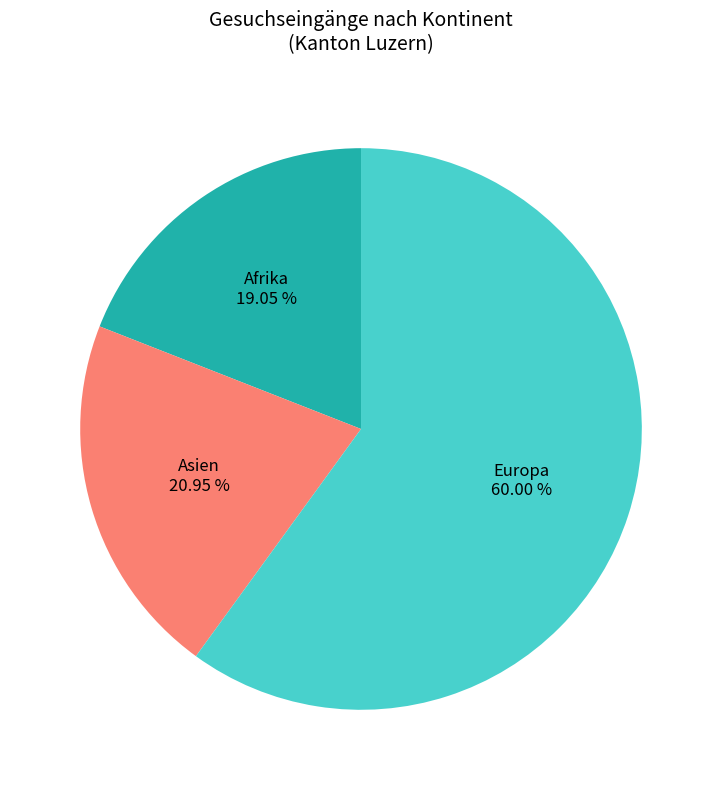

To the nearest percent, what percentage of the pie is Afrika?

19%